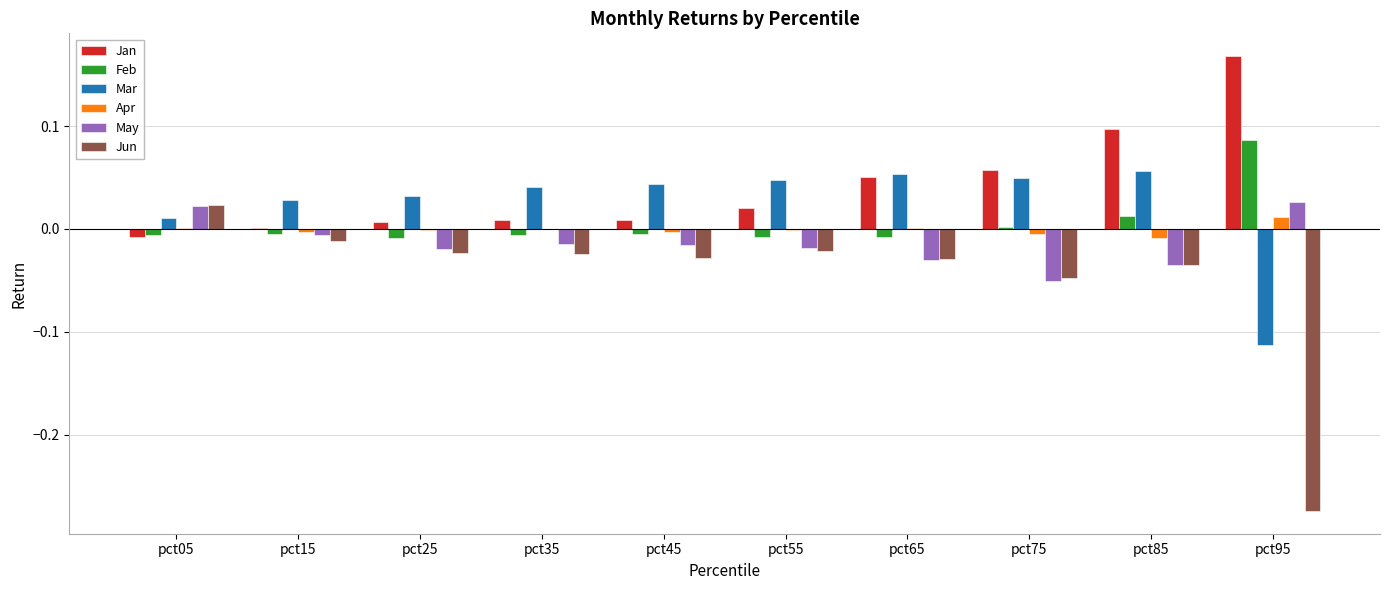

The value of Feb at pct25 is -0.0. True or false?

True